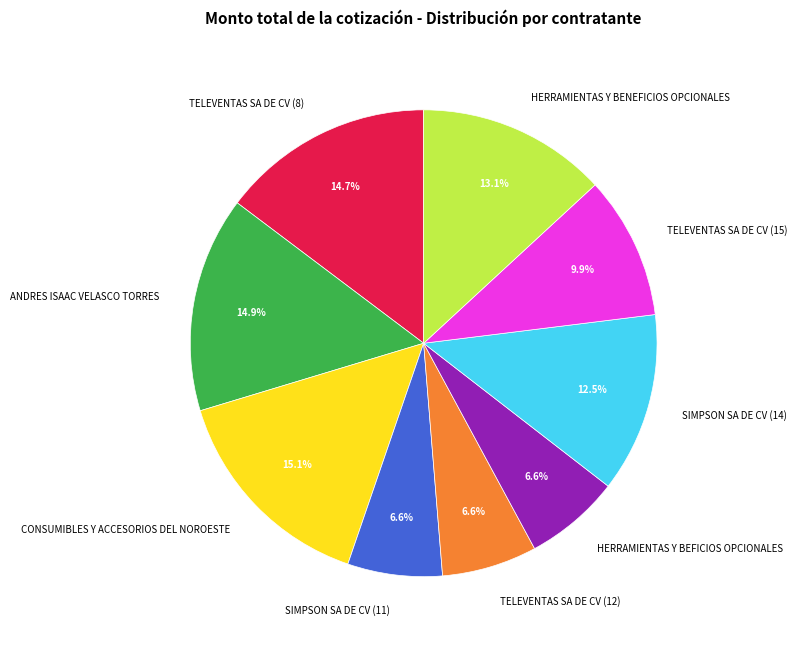

To the nearest percent, what percentage of the pie is HERRAMIENTAS Y BENEFICIOS OPCIONALES?

13%